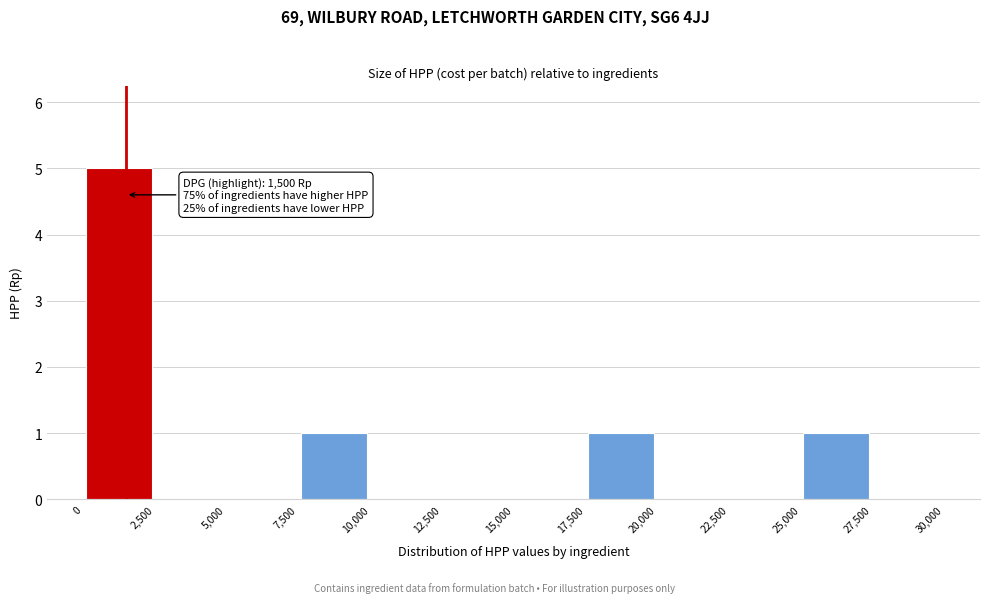

Over which range of the x-axis is the bar tallest?

0 to 2,500